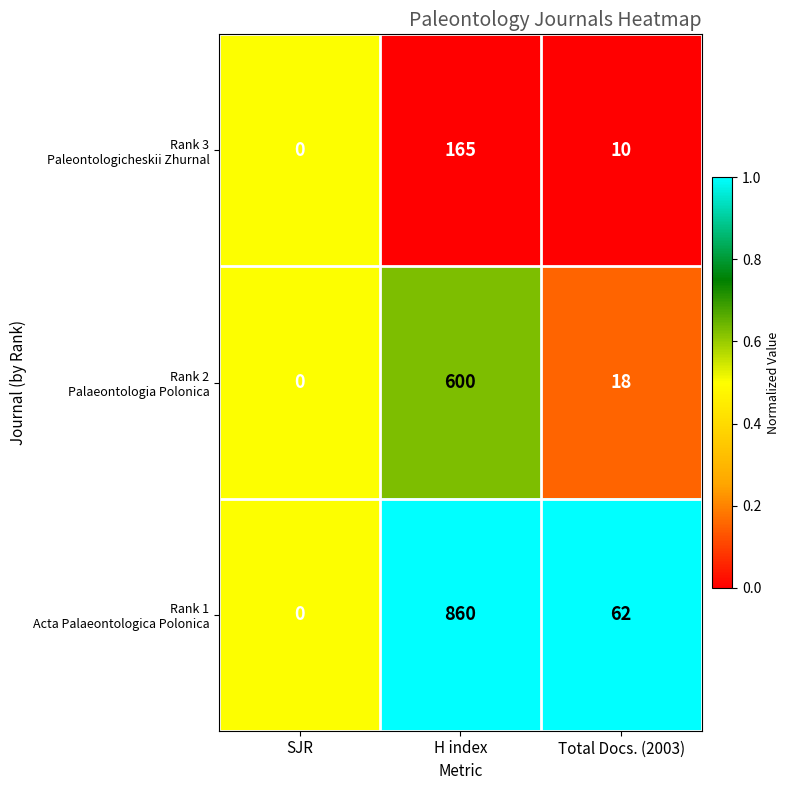

What is the maximum value shown in the chart?

860